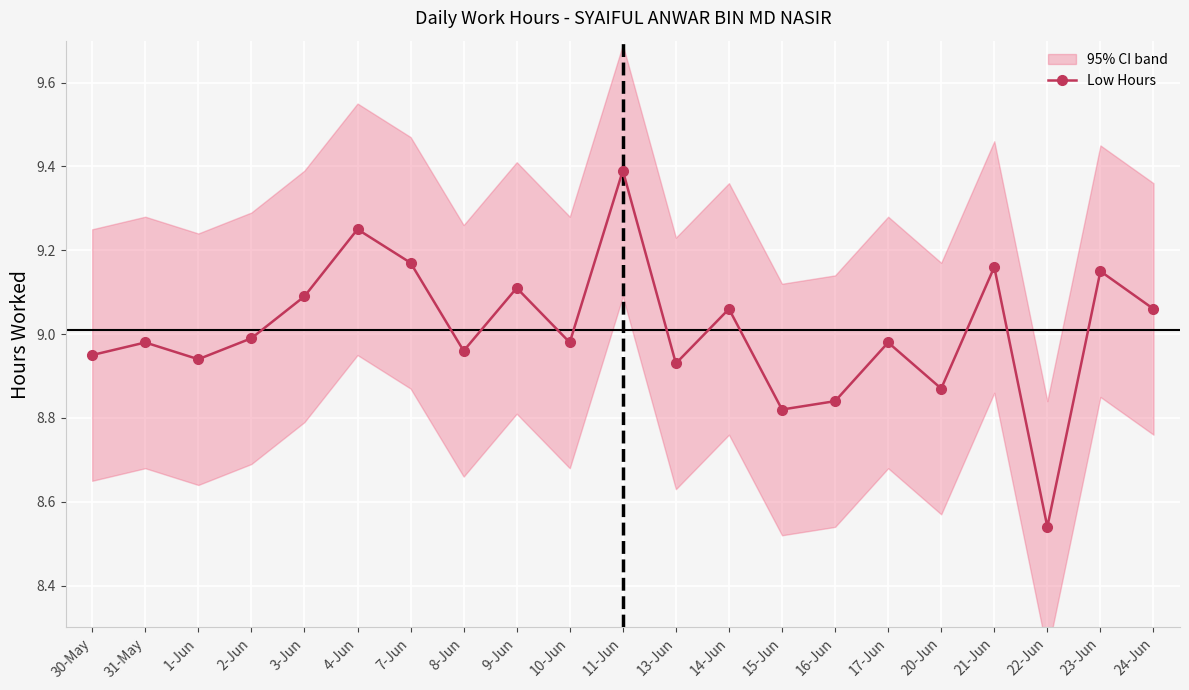

What is the sum of all values?

189.2